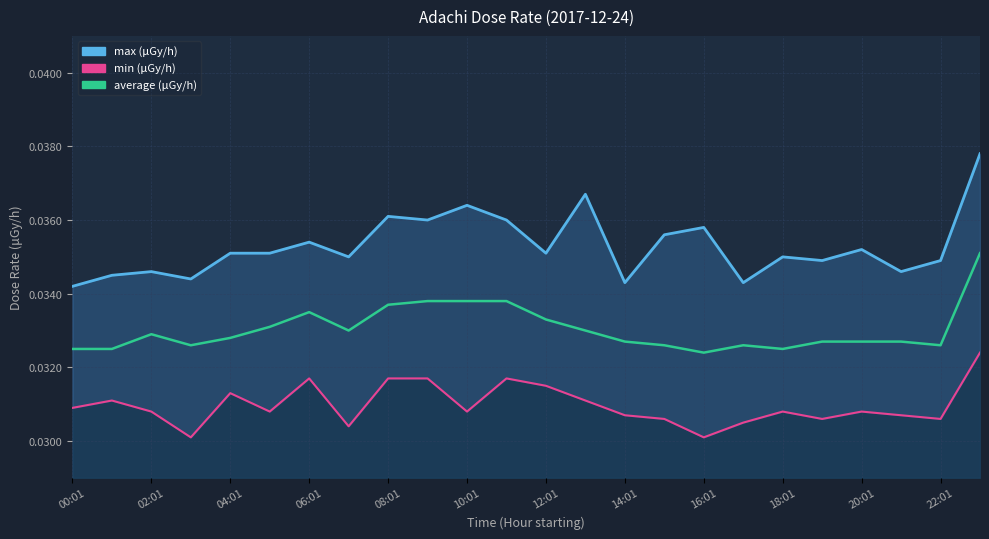

Is it true that average equals 0.0 at 02:01?

True